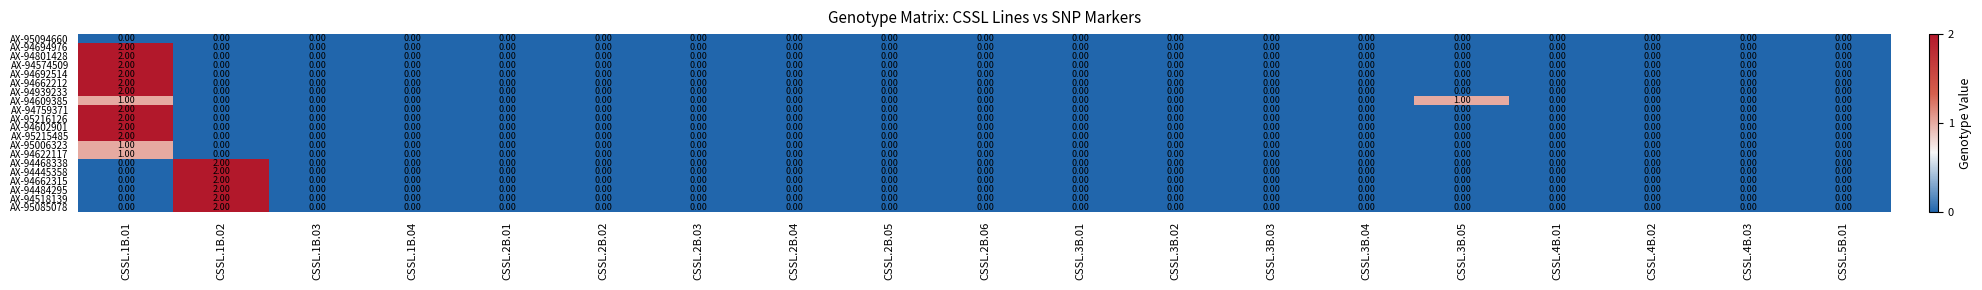

At which category is the sum across all series the highest?

CSSL.1B.01